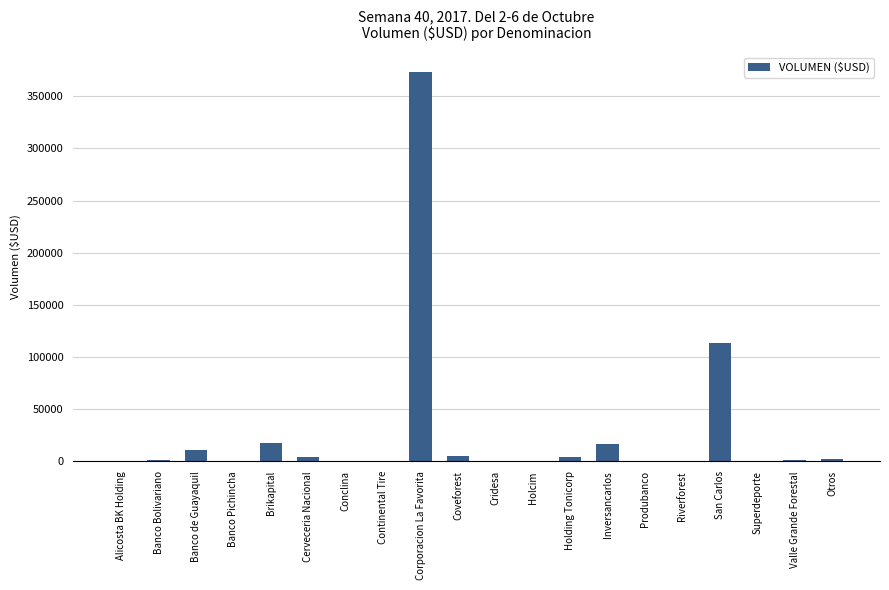

What is the sum of the values at Continental Tire and Brikapital?

18000.0